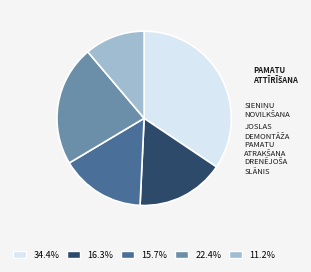

Does any single category account for the majority?

No